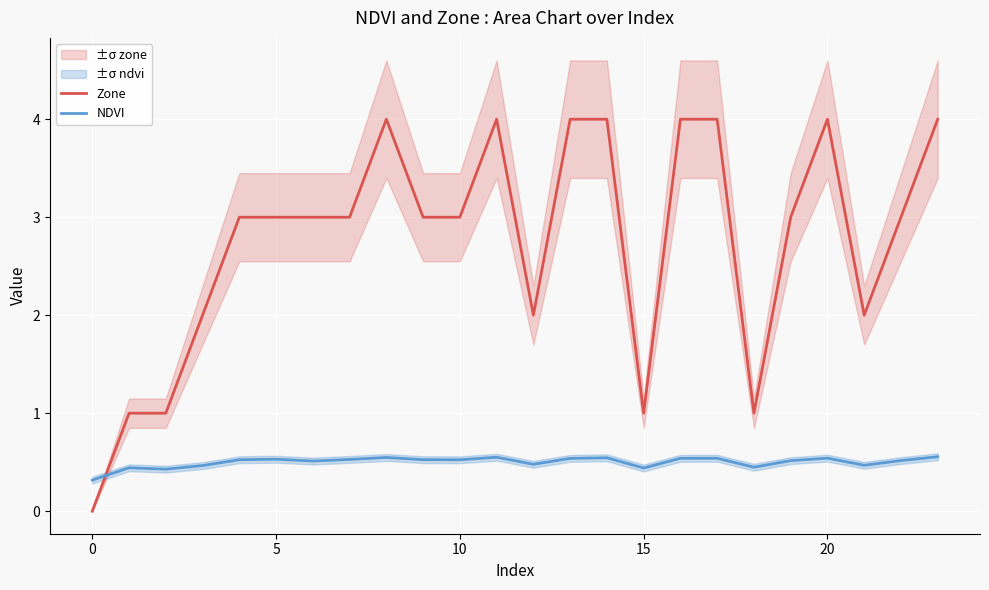

Is the value of NDVI at 23 greater than the value of Zone at 10?

No